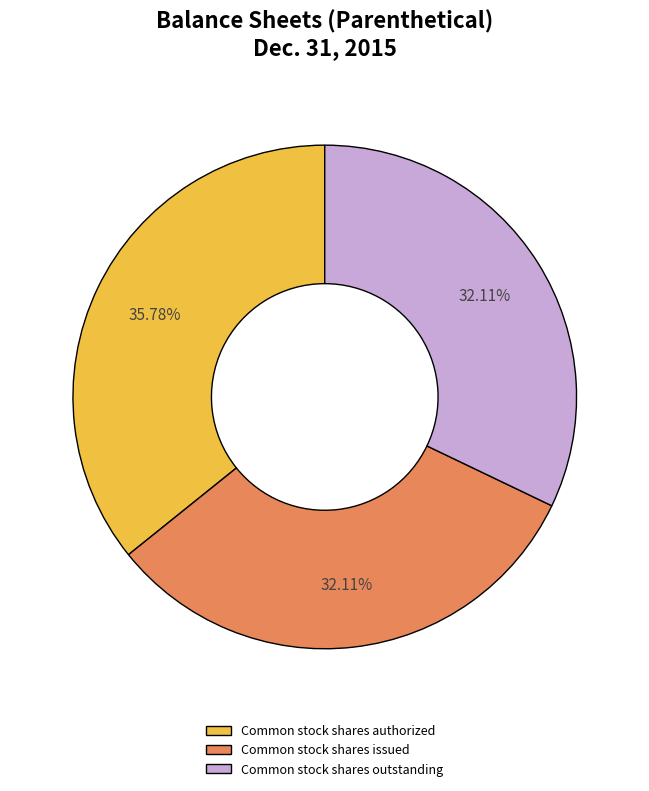

Which category has the biggest portion of the pie?

Common stock shares authorized